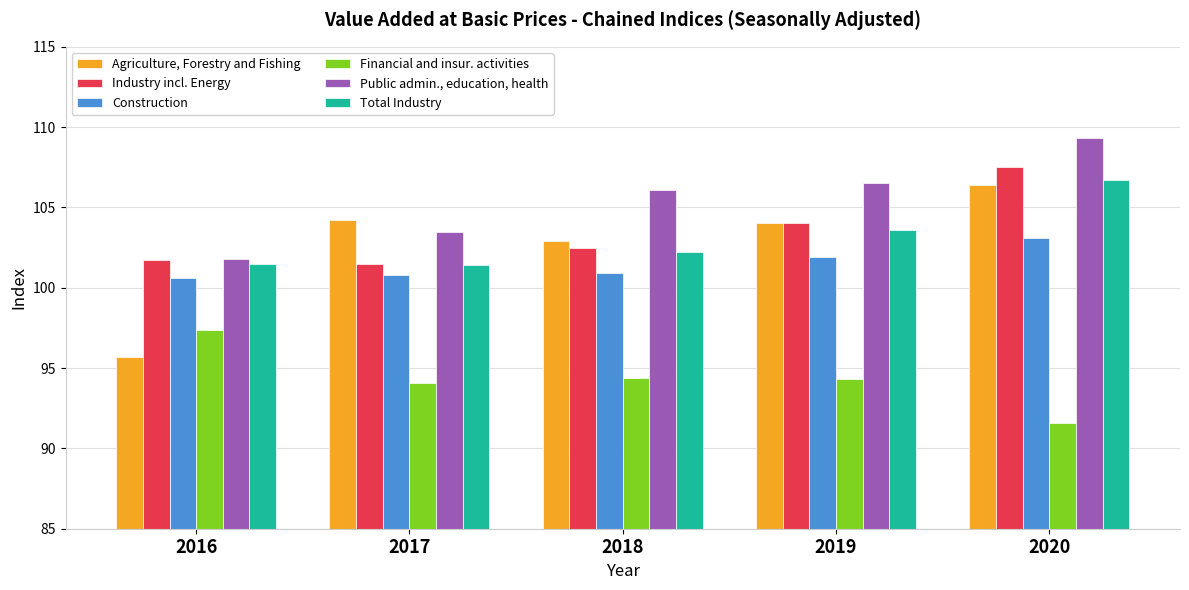

Where does the Total Industry series first go above 102?

2018